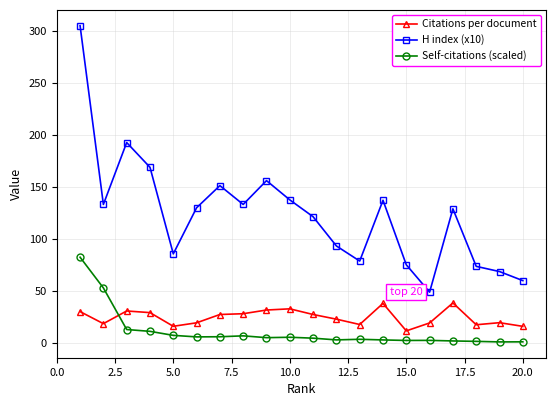

What are all the series names shown in the legend?

Citations per document, H index (x10), Self-citations (scaled)